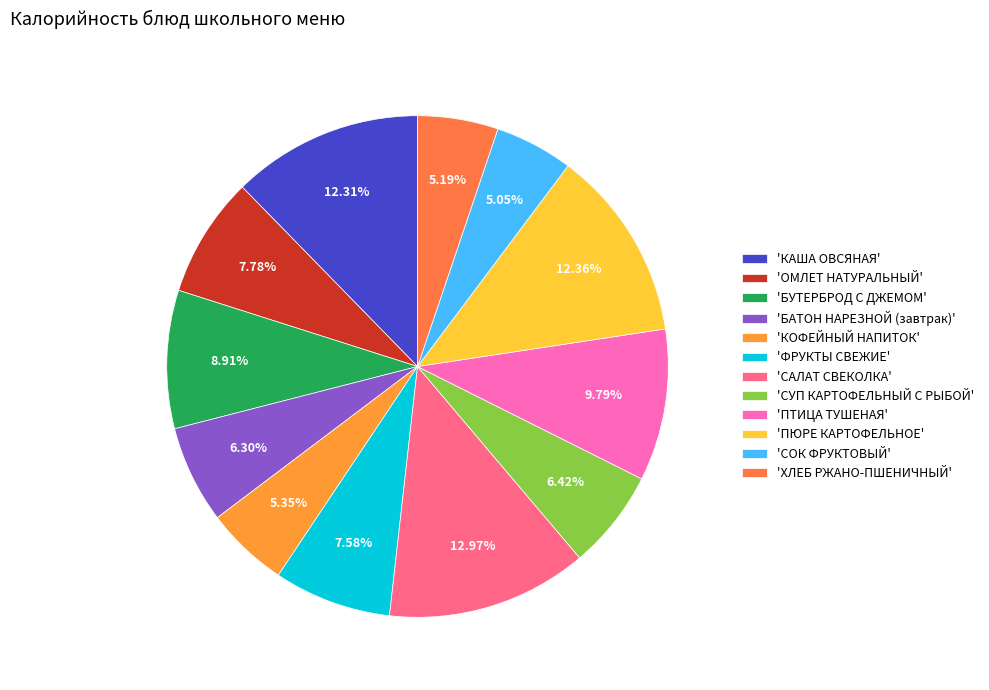

Which category has the smallest portion of the pie?

СОК ФРУКТОВЫЙ